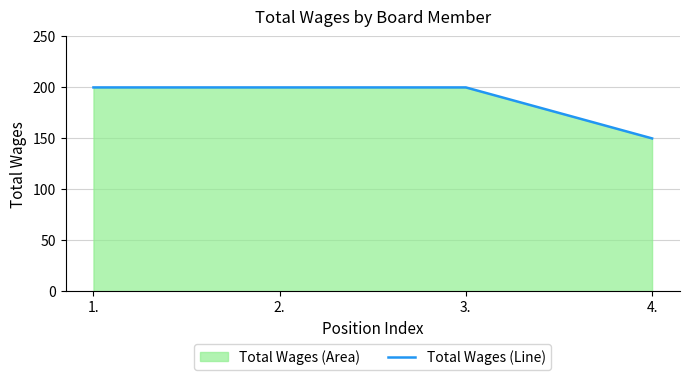

Which label corresponds to the largest value in the chart?

1.